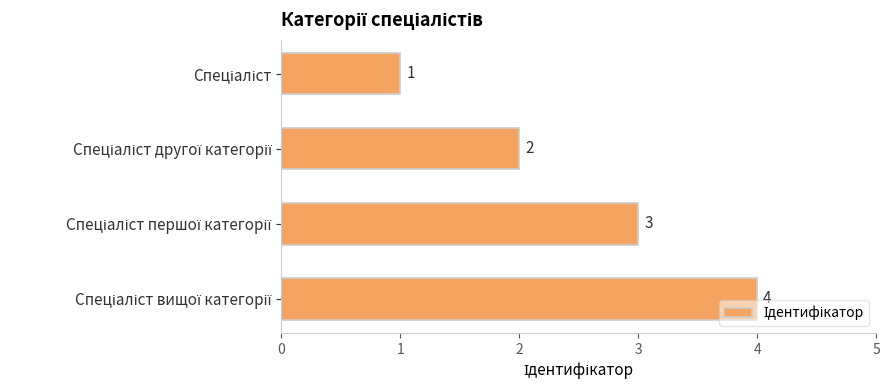

What is the value of the 4th bar from the top?

4